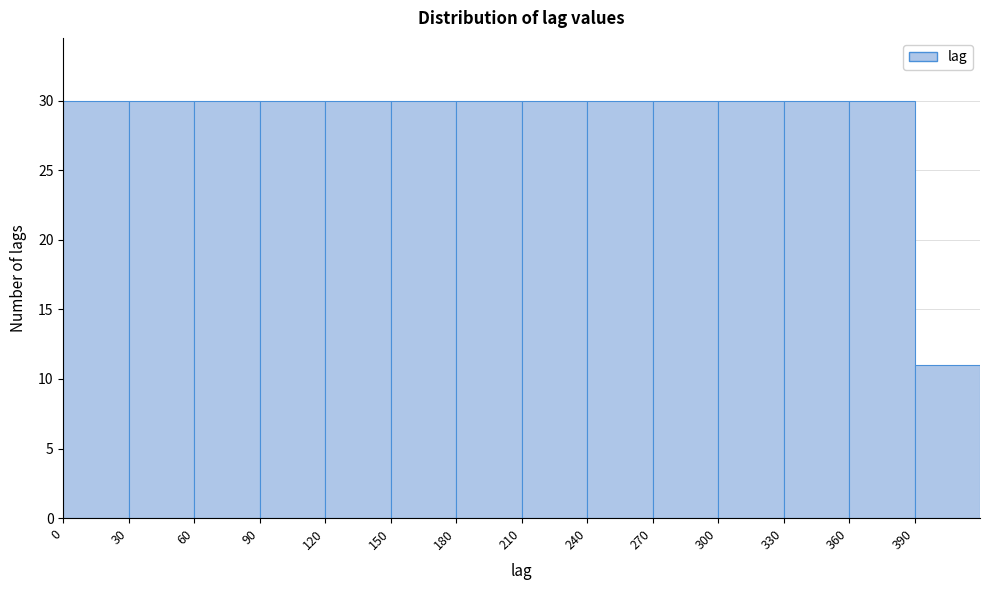

Reading left to right, list every bar in this chart as the range it spans on the x-axis followed by its height. The values are not printed on the chart, so give them approximately, as read against the axis.

0 to 30: 30
30 to 60: 30
60 to 90: 30
90 to 120: 30
120 to 150: 30
150 to 180: 30
180 to 210: 30
210 to 240: 30
240 to 270: 30
270 to 300: 30
300 to 330: 30
330 to 360: 30
360 to 390: 30
390 to 420: 11